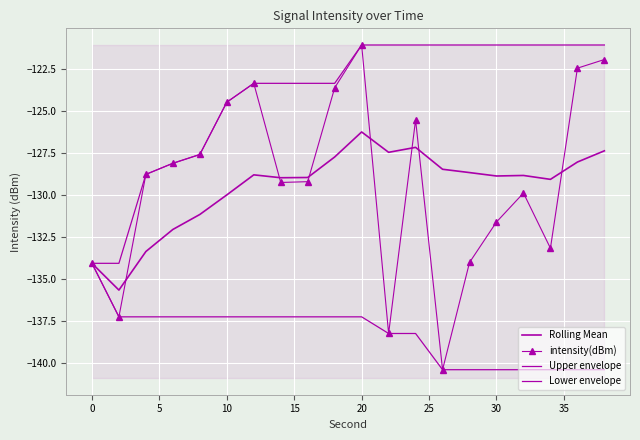

What is the highest value of the Rolling Mean series?

-126.2